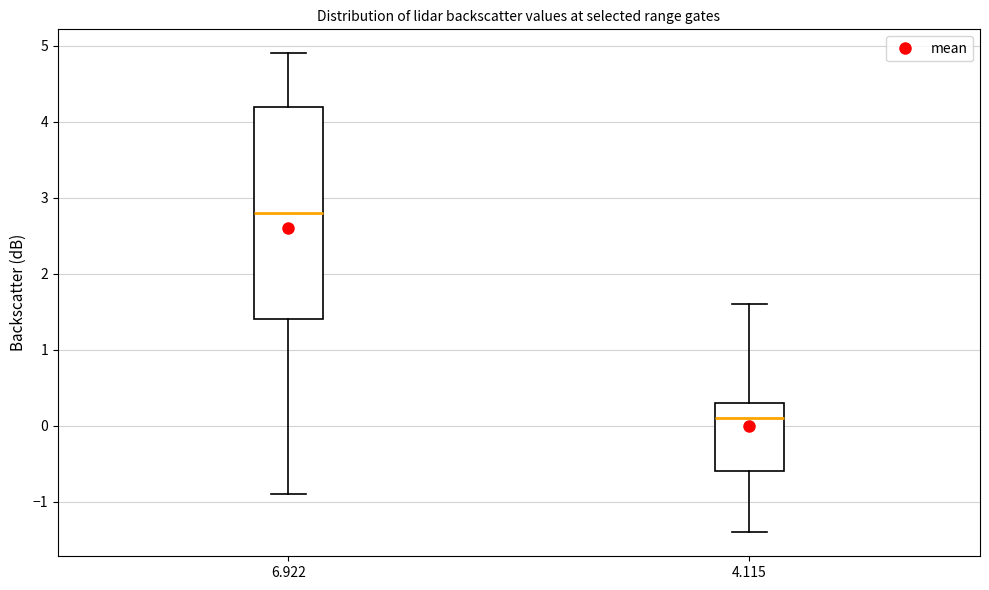

Which box is the tallest, from its lower edge to its upper edge?

6.922